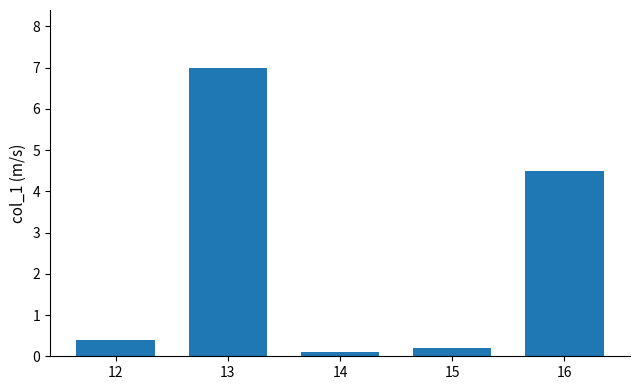

What is the smallest value displayed?

0.1